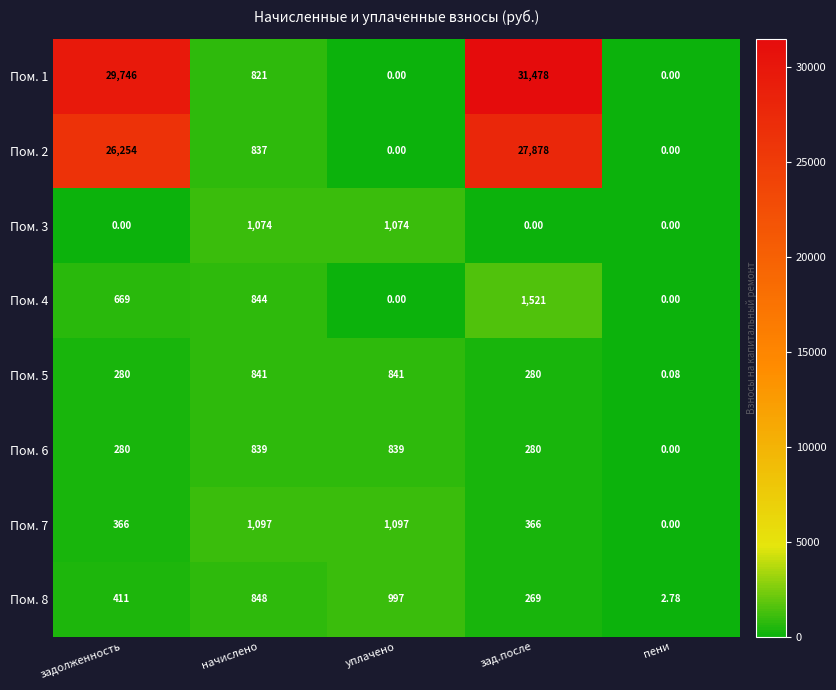

Where is Пом. 8 nearest to the value 499?

задолженность